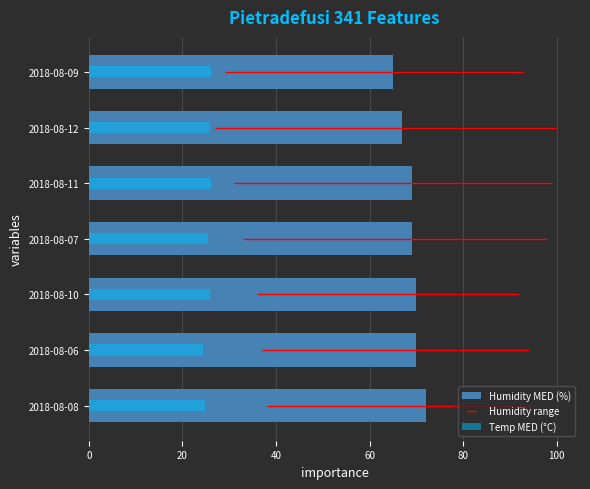

Does the chart contain stacked bars?

No